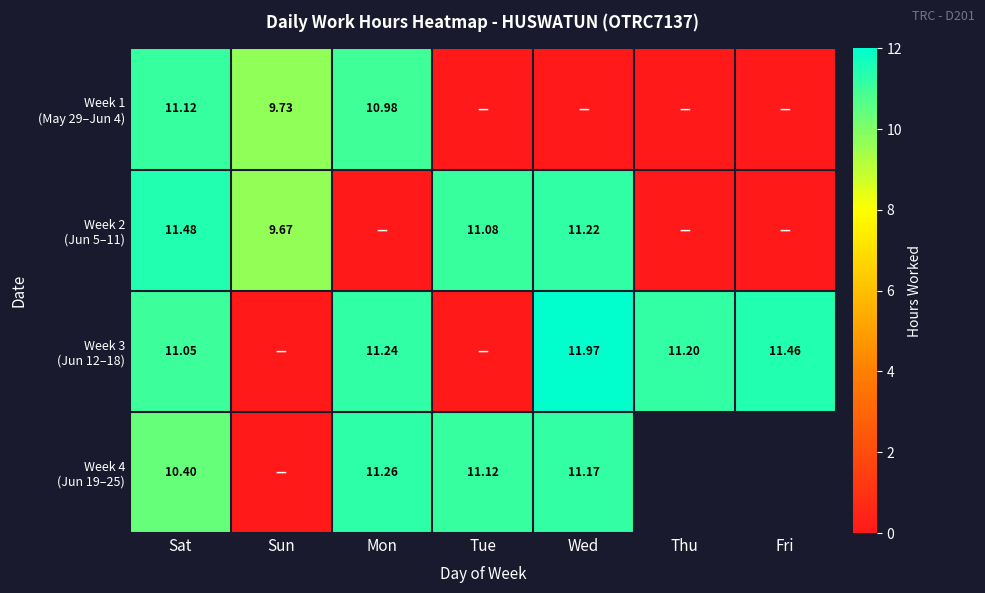

What is the difference between the second highest and minimum values in the Week 2 (Jun 5–11) series?

11.2